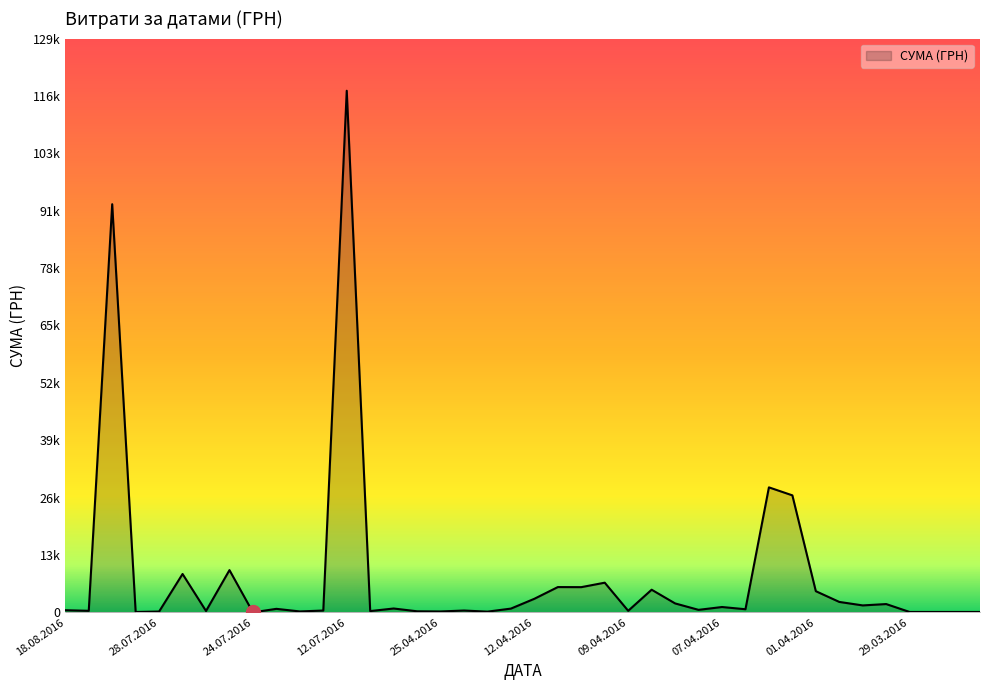

True or false: the data shows 353.2 at 28.07.2016.

False